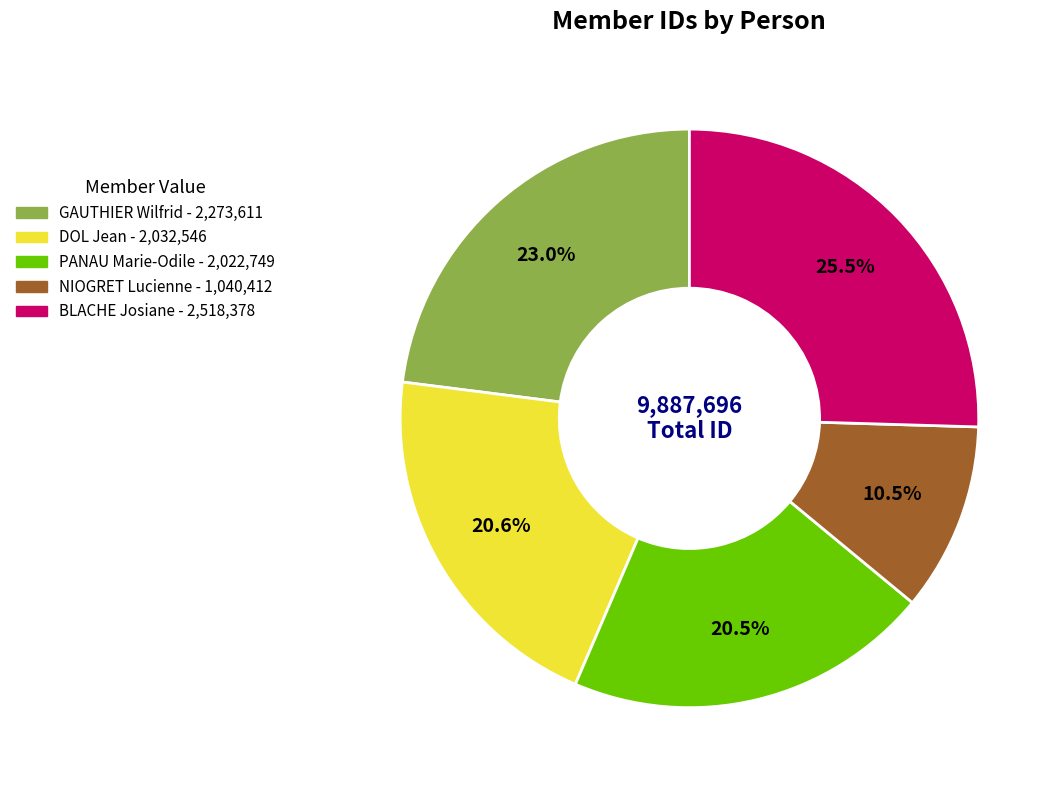

Which has a higher value, DOL Jean or GAUTHIER Wilfrid?

GAUTHIER Wilfrid